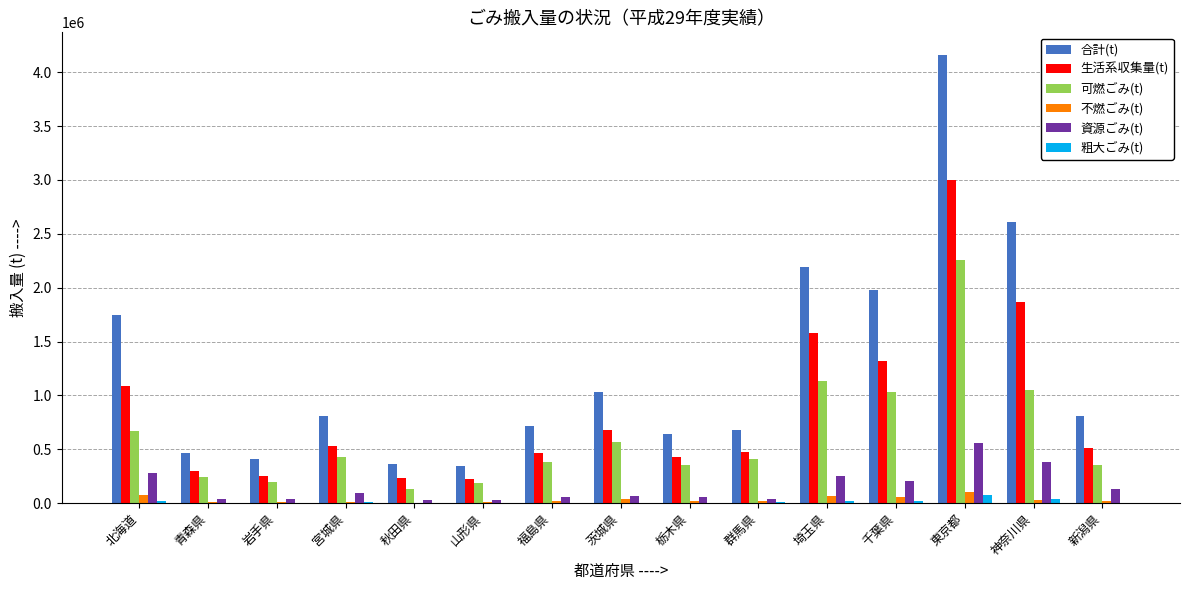

Where does the 不燃ごみ(t) series first go above 18747?

北海道